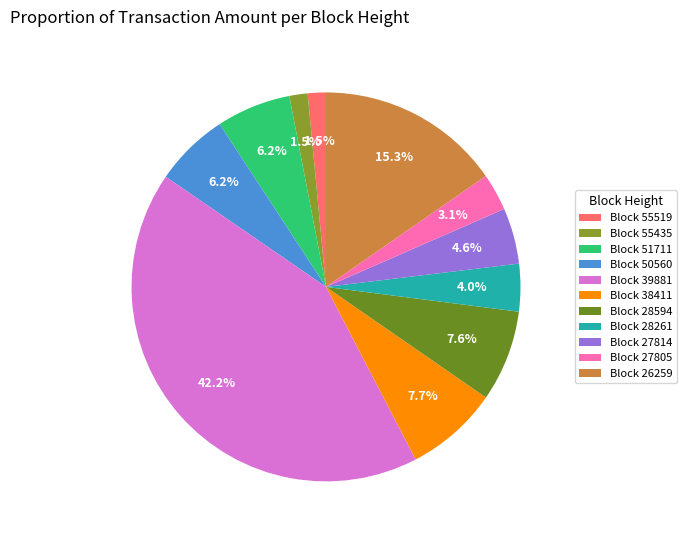

To the nearest percent, what is the difference between the largest and smallest slice percentages?

41%